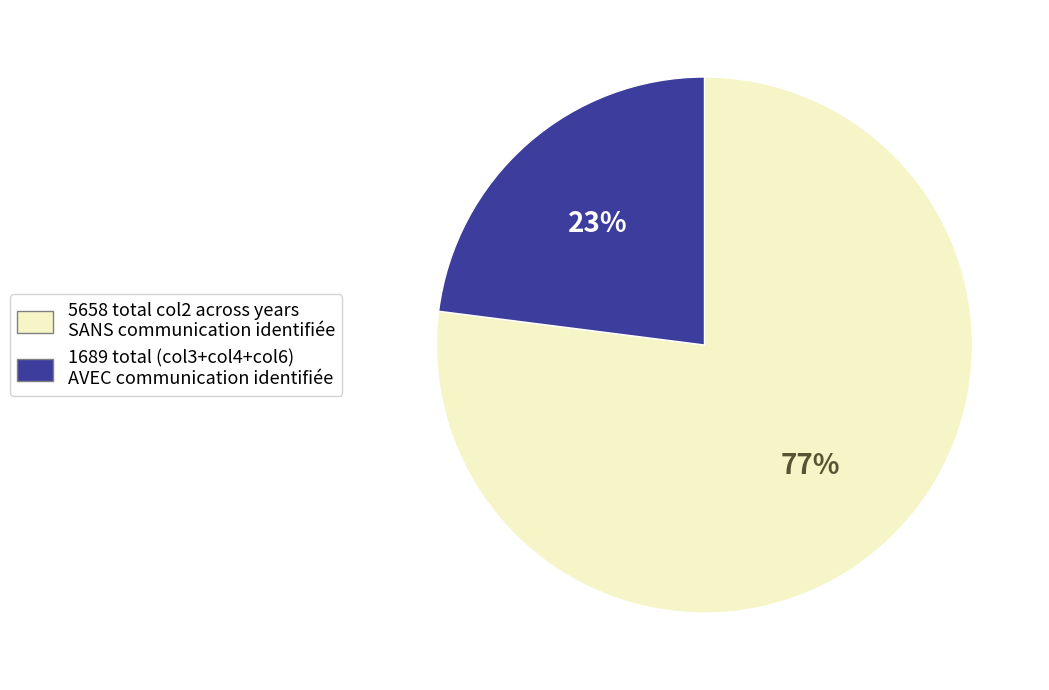

What percentage is the 5658 total col2 across years SANS communication identifiée slice, to the nearest percent?

77%